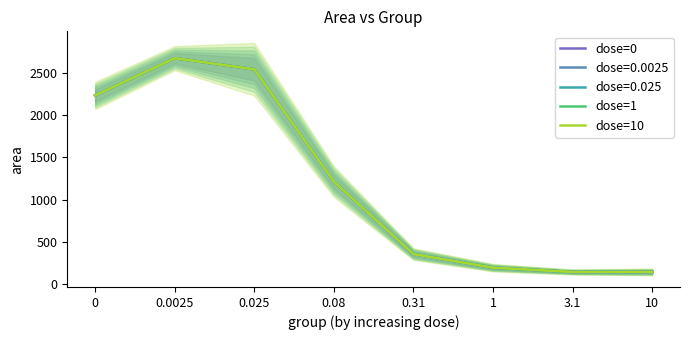

List the labels in order of dose=10 value, smallest first.

3.1, 10, 1, 0.31, 0.08, 0, 0.025, 0.0025